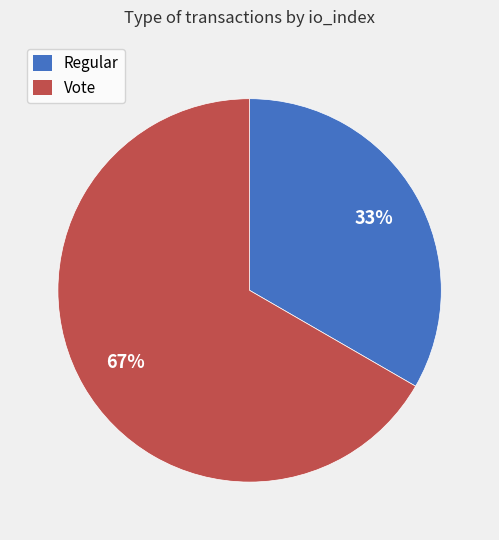

How many slices are in this pie chart?

2